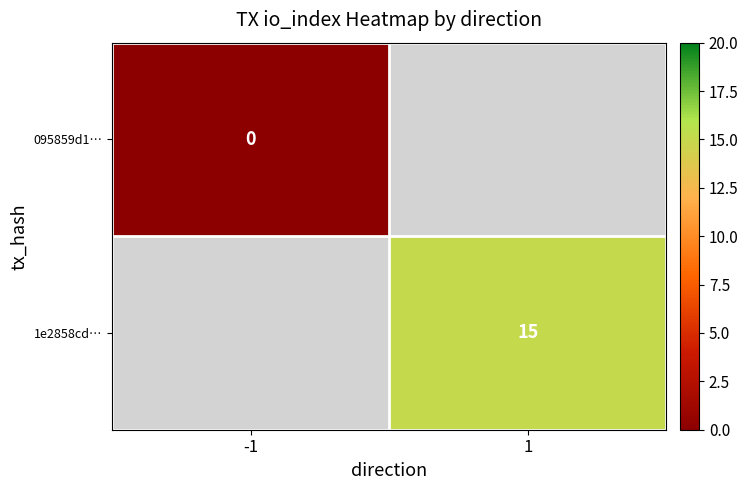

The value of 1e2858cd… at 1 is 5. True or false?

False